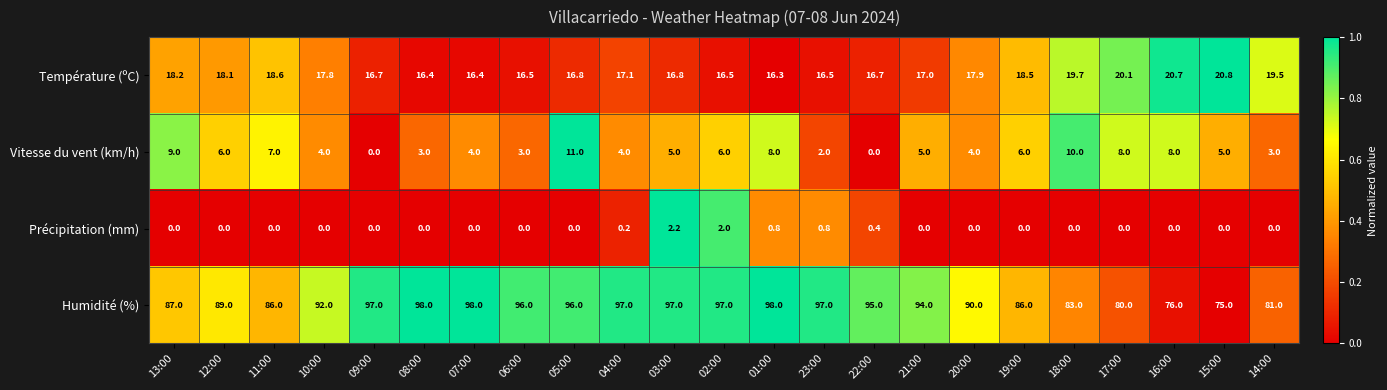

True or false: Vitesse du vent (km/h) has a value of 7.1 at 15:00.

False